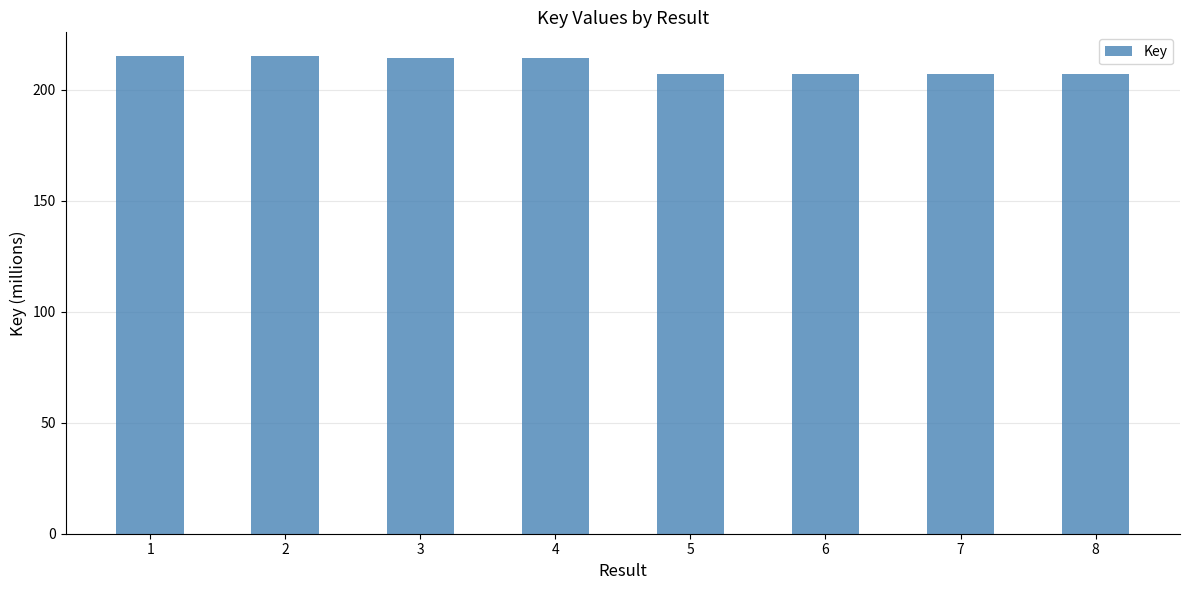

What is the average value?

211.1